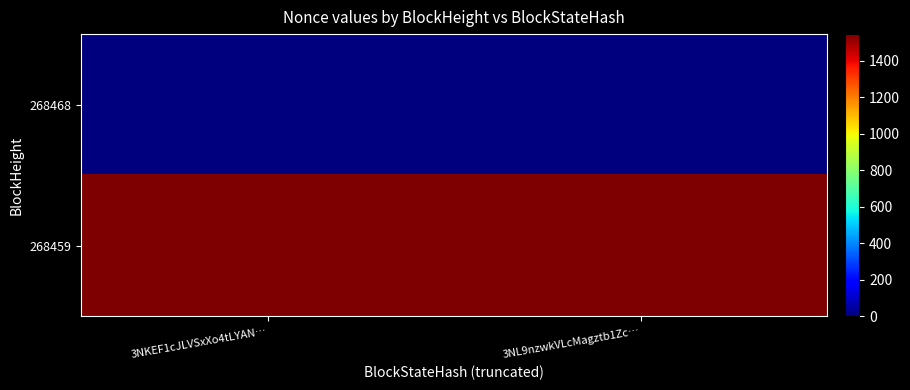

Reading right to left, extract all data points from this chart.

268468: 3NL9nzwkVLcMagztb1Zc…=0	3NKEF1cJLVSxXo4tLYAN…=0
268459: 3NL9nzwkVLcMagztb1Zc…=1547	3NKEF1cJLVSxXo4tLYAN…=1547